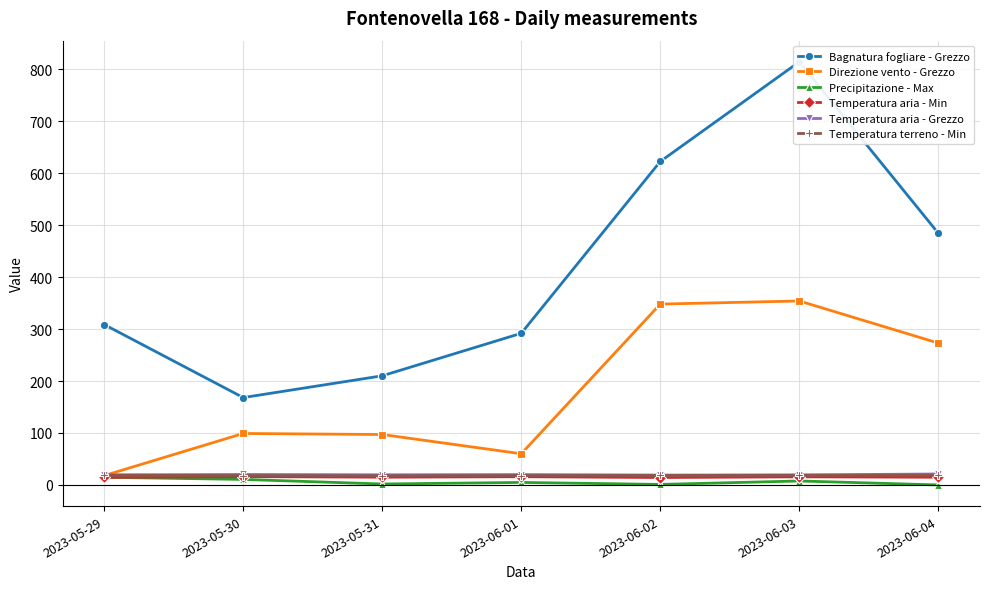

At which label does Bagnatura fogliare - Grezzo first exceed 308?

2023-05-29